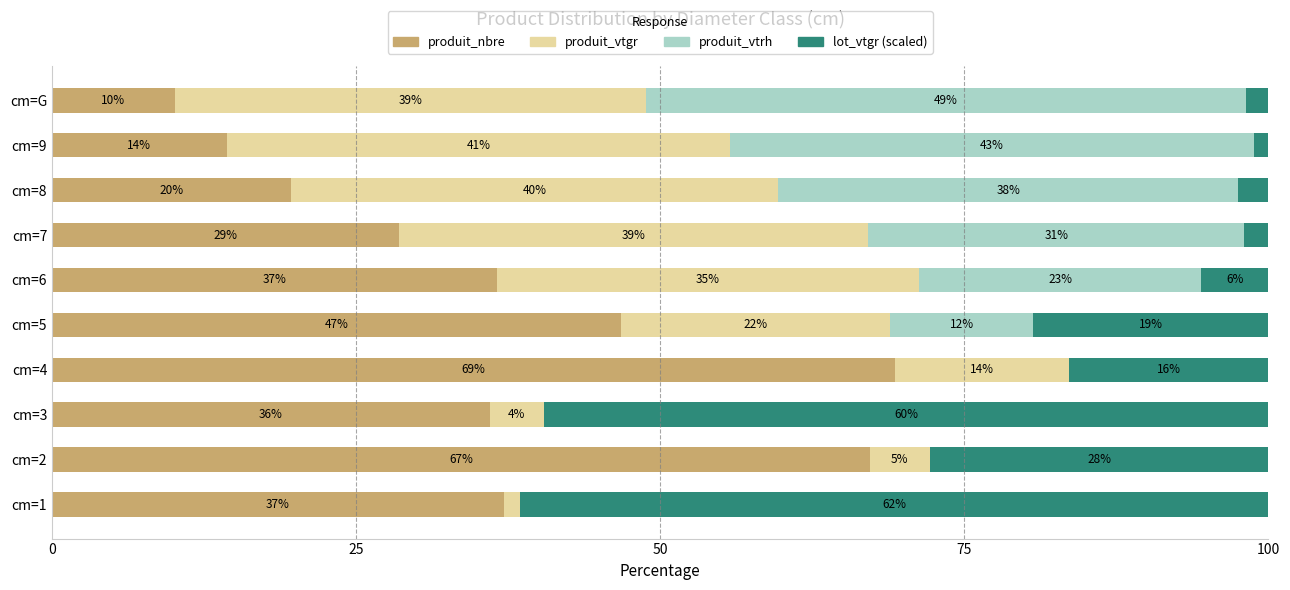

What is the difference between the second highest and second lowest values in the produit_vtrh series?

43.1